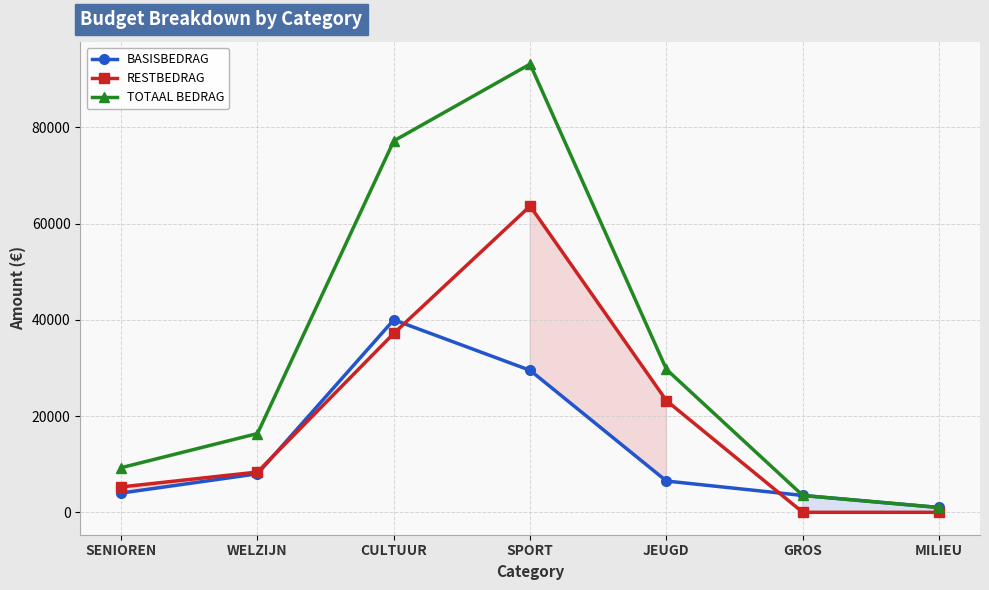

Rank the categories by RESTBEDRAG value from highest to lowest.

SPORT, CULTUUR, JEUGD, WELZIJN, SENIOREN, GROS, MILIEU